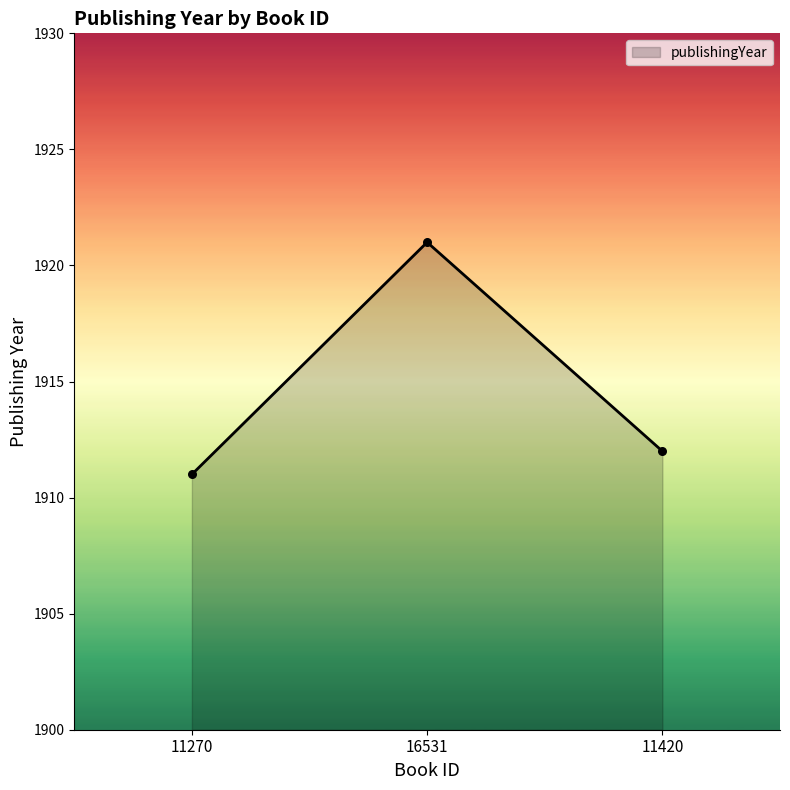

Approximately how many times larger is the value at 11420 compared to 11270?

1.0